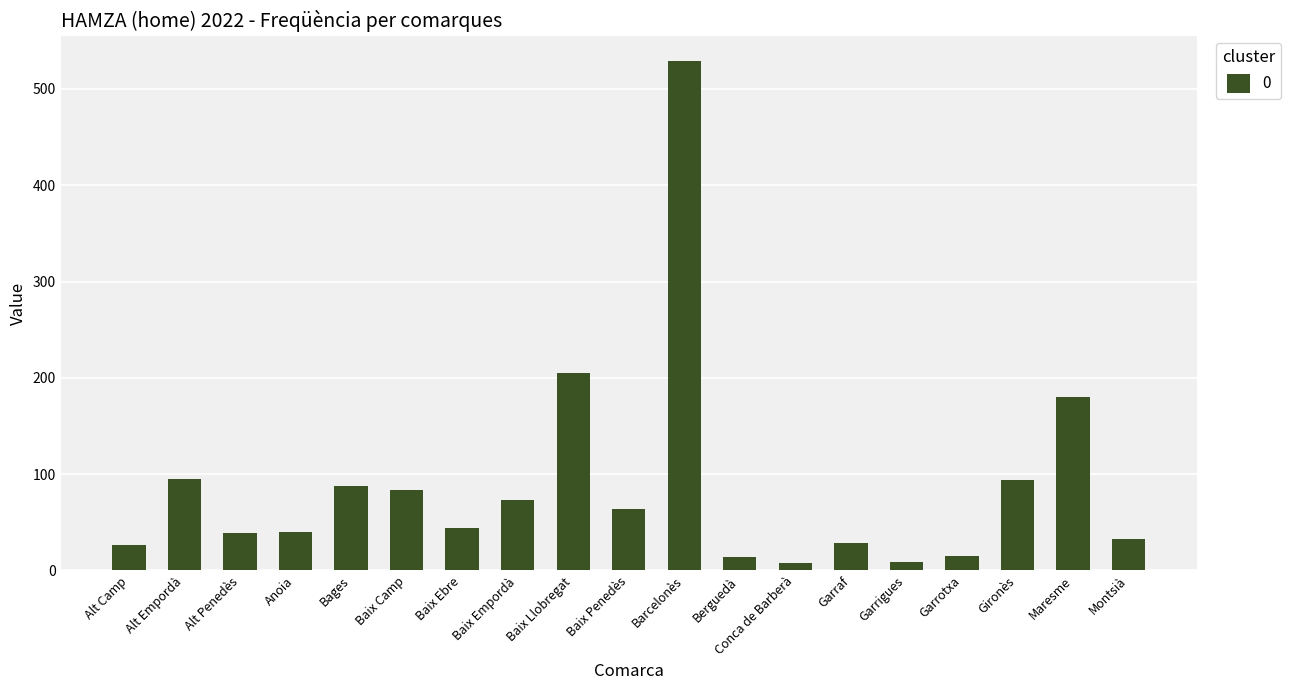

What is the value of the 1st bar from the left?

26